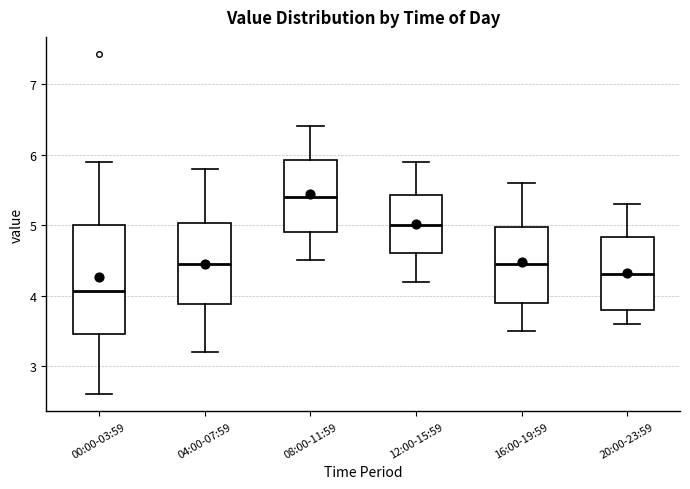

Reading left to right, read every box against the y-axis: the position of its median line, the range the box covers, and the ends of its whiskers. The values are not printed on the chart, so give them approximately, as read against the axis.

00:00-03:59: median 4.1, box 3.5 to 5.0, whiskers 2.6 to 5.9
04:00-07:59: median 4.5, box 3.9 to 5.0, whiskers 3.2 to 5.8
08:00-11:59: median 5.4, box 4.9 to 5.9, whiskers 4.5 to 6.4
12:00-15:59: median 5.0, box 4.6 to 5.4, whiskers 4.2 to 5.9
16:00-19:59: median 4.5, box 3.9 to 5.0, whiskers 3.5 to 5.6
20:00-23:59: median 4.3, box 3.8 to 4.8, whiskers 3.6 to 5.3